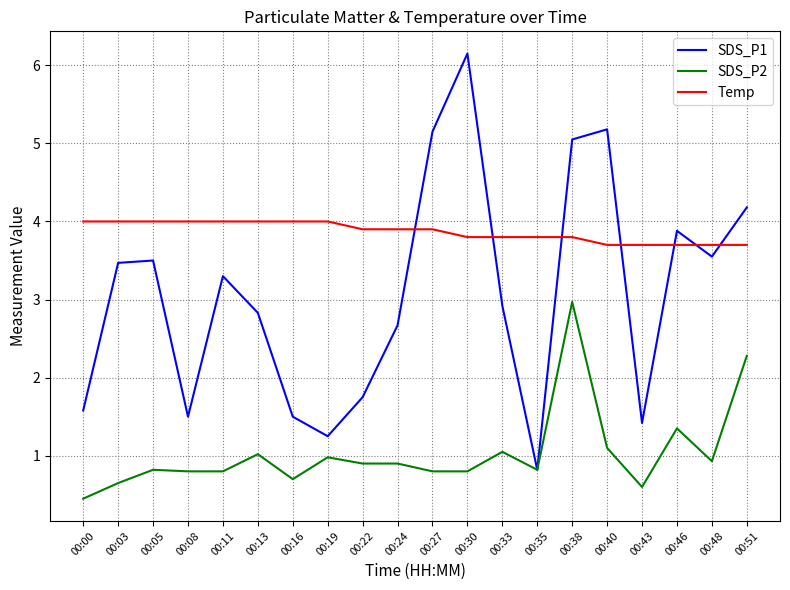

What is the minimum value shown in the chart?

0.5